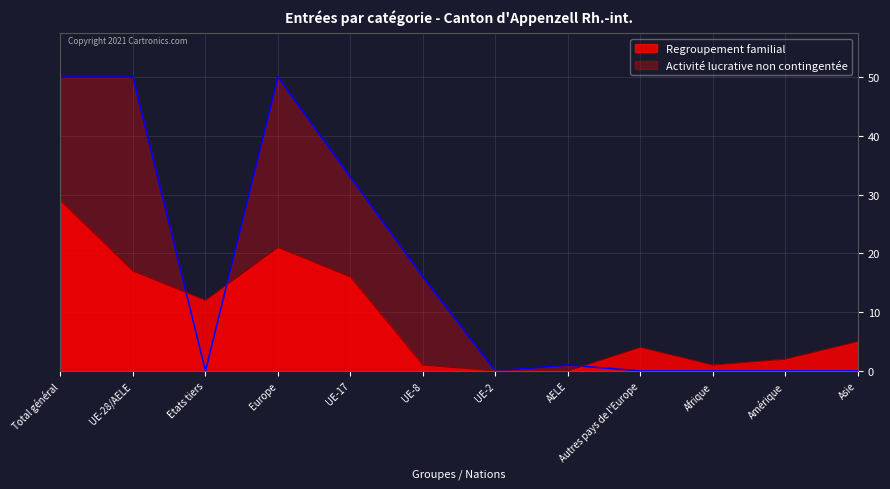

The Activité lucrative non contingentée series shows 0 at Autres pays de l'Europe. True or false?

True